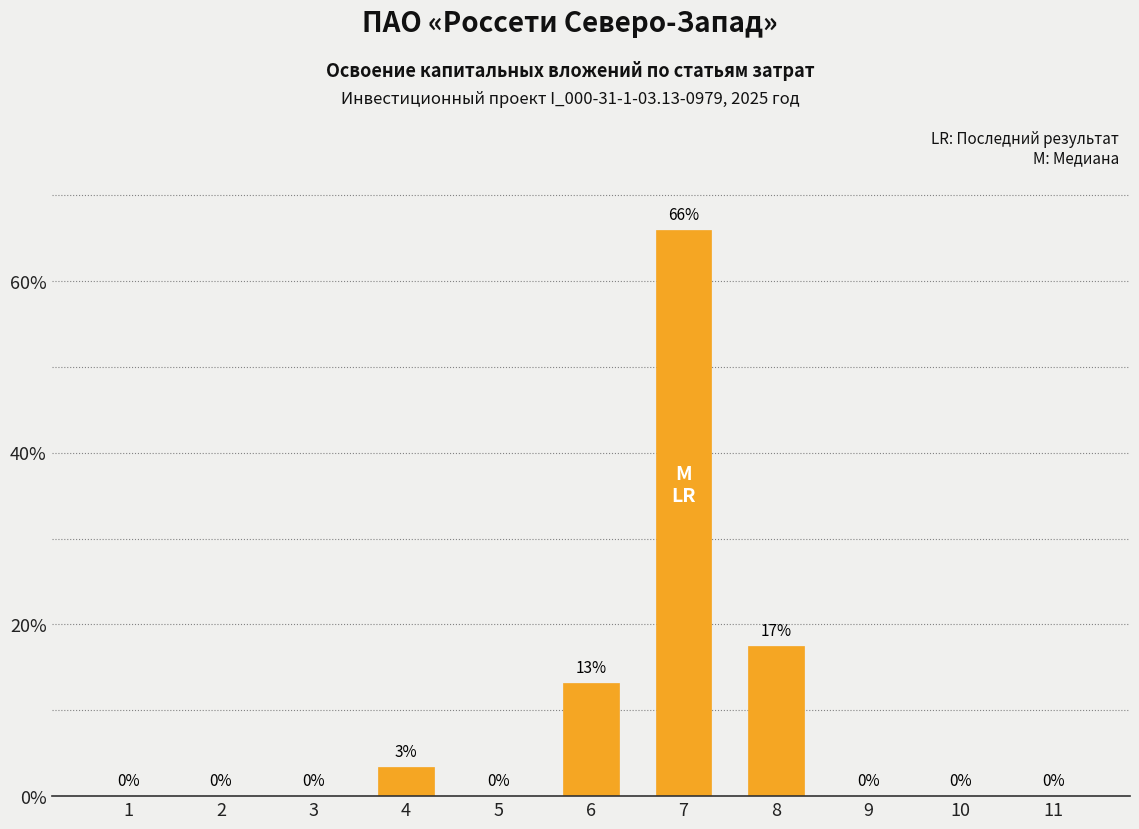

What is the approximate value at 7?

66.0